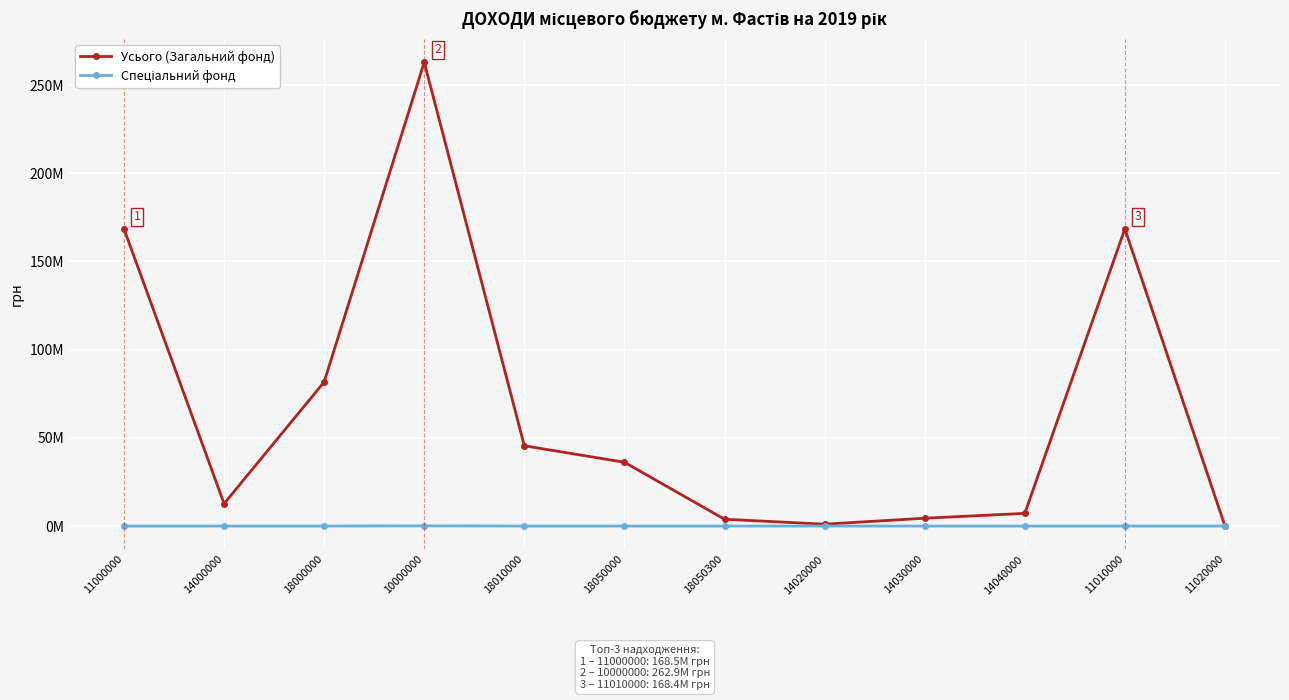

Does the chart have visible grid lines?

Yes